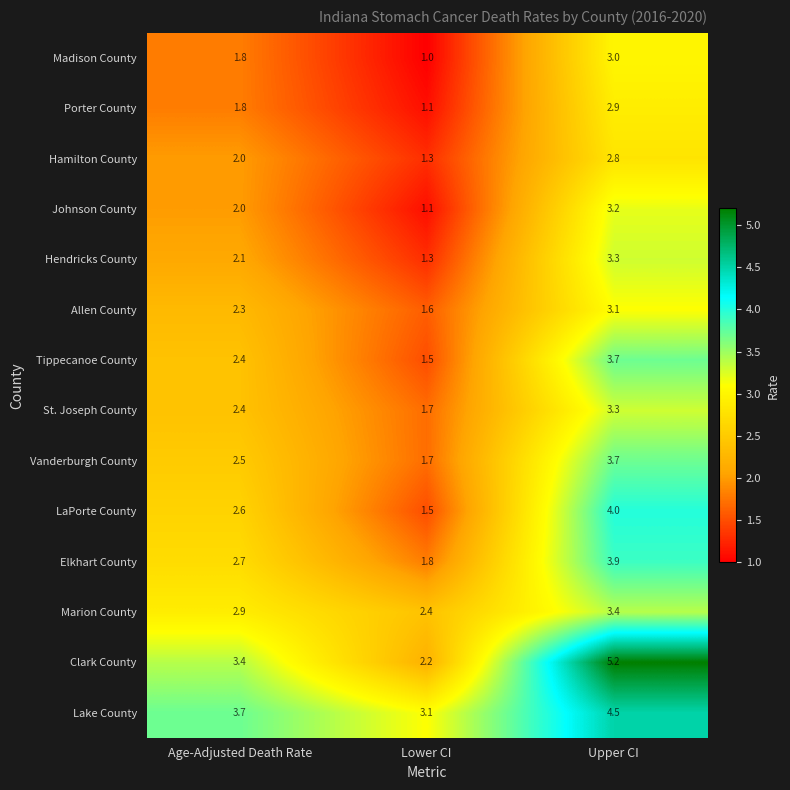

Rank the categories by Elkhart County value from lowest to highest.

Lower CI, Age-Adjusted Death Rate, Upper CI